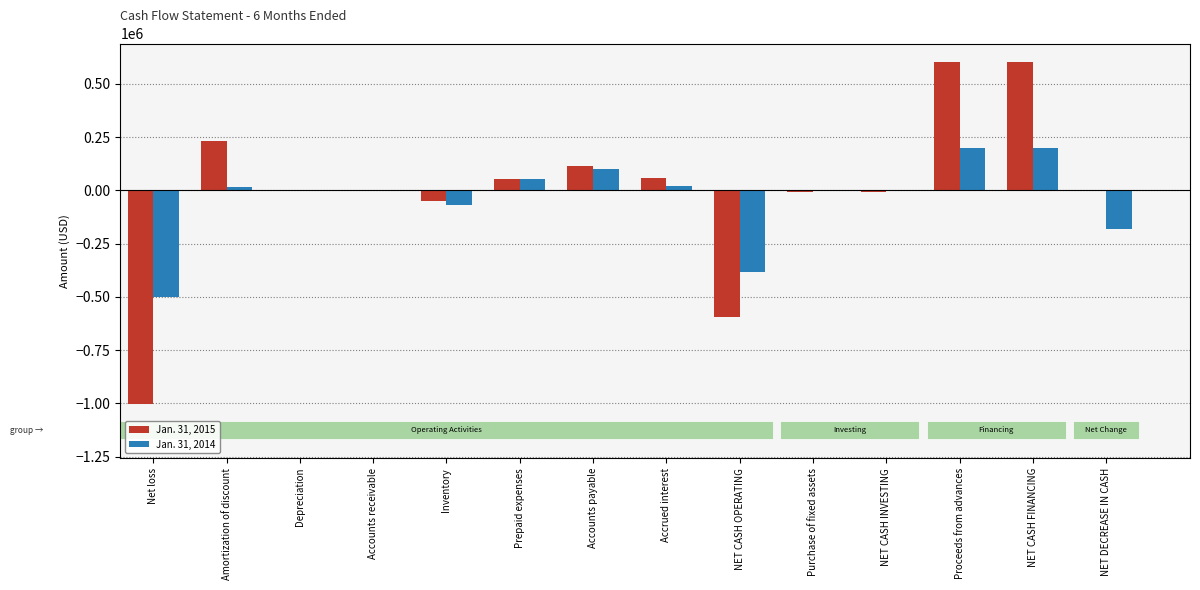

Where is Jan. 31, 2014 nearest to the value -149351?

NET DECREASE IN CASH